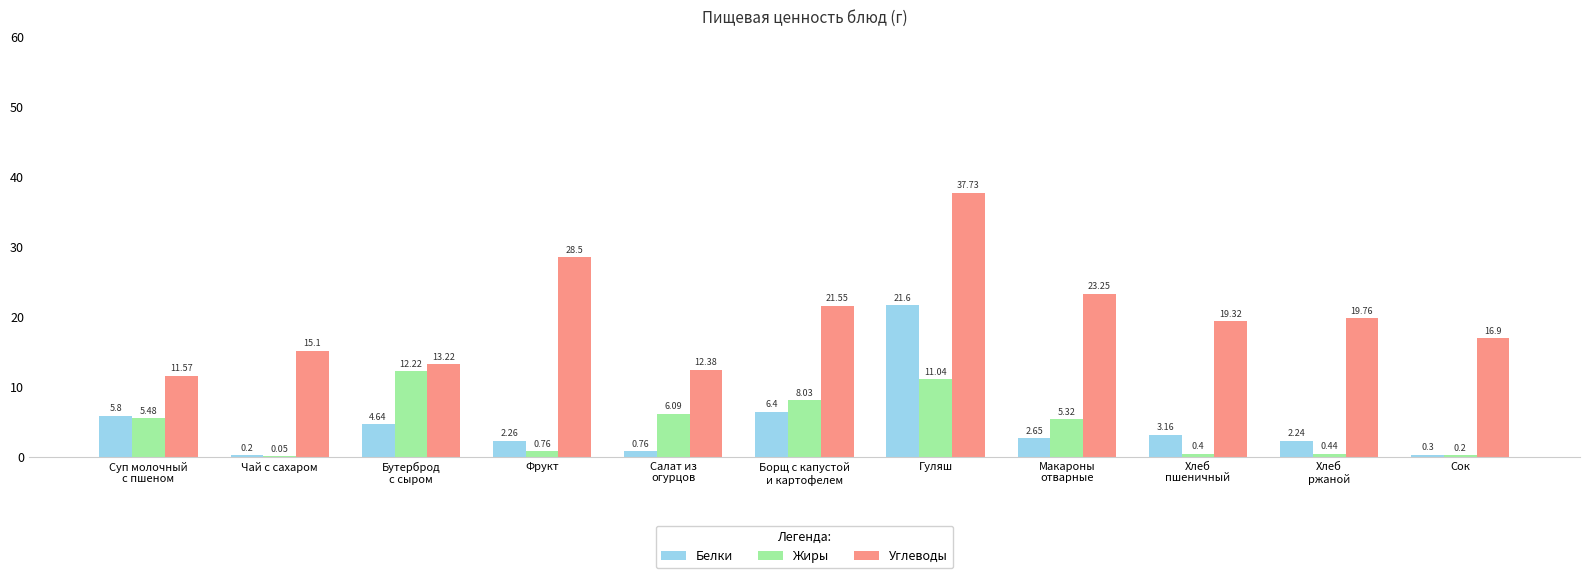

At which category is the sum across all series the highest?

Гуляш